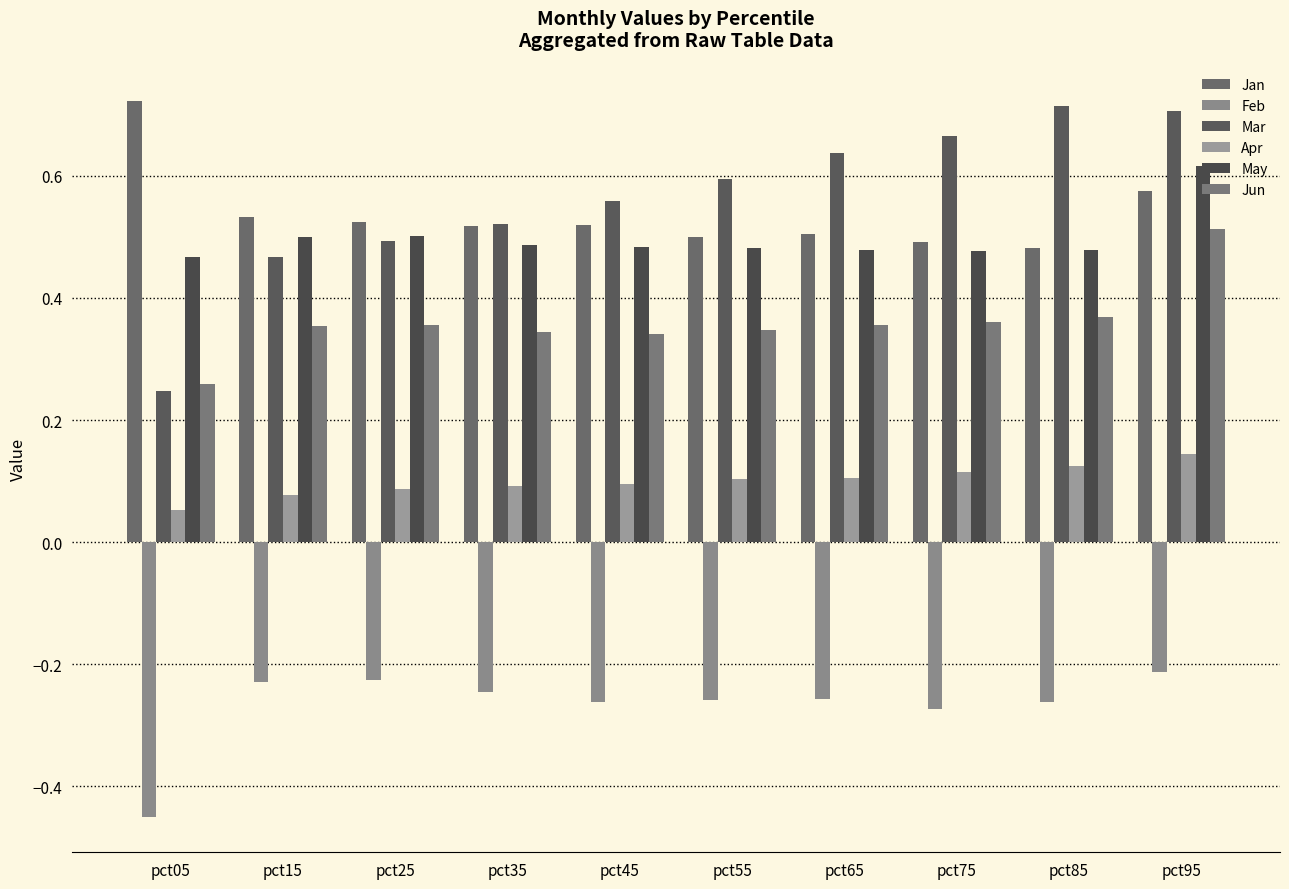

Reading left to right, transcribe all the data shown in this chart.

Jan: pct05=0.7	pct15=0.5	pct25=0.5	pct35=0.5	pct45=0.5	pct55=0.5	pct65=0.5	pct75=0.5	pct85=0.5	pct95=0.6
Feb: pct05=-0.4	pct15=-0.2	pct25=-0.2	pct35=-0.2	pct45=-0.3	pct55=-0.3	pct65=-0.3	pct75=-0.3	pct85=-0.3	pct95=-0.2
Mar: pct05=0.2	pct15=0.5	pct25=0.5	pct35=0.5	pct45=0.6	pct55=0.6	pct65=0.6	pct75=0.7	pct85=0.7	pct95=0.7
Apr: pct05=0.1	pct15=0.1	pct25=0.1	pct35=0.1	pct45=0.1	pct55=0.1	pct65=0.1	pct75=0.1	pct85=0.1	pct95=0.1
May: pct05=0.5	pct15=0.5	pct25=0.5	pct35=0.5	pct45=0.5	pct55=0.5	pct65=0.5	pct75=0.5	pct85=0.5	pct95=0.6
Jun: pct05=0.3	pct15=0.4	pct25=0.4	pct35=0.3	pct45=0.3	pct55=0.3	pct65=0.4	pct75=0.4	pct85=0.4	pct95=0.5